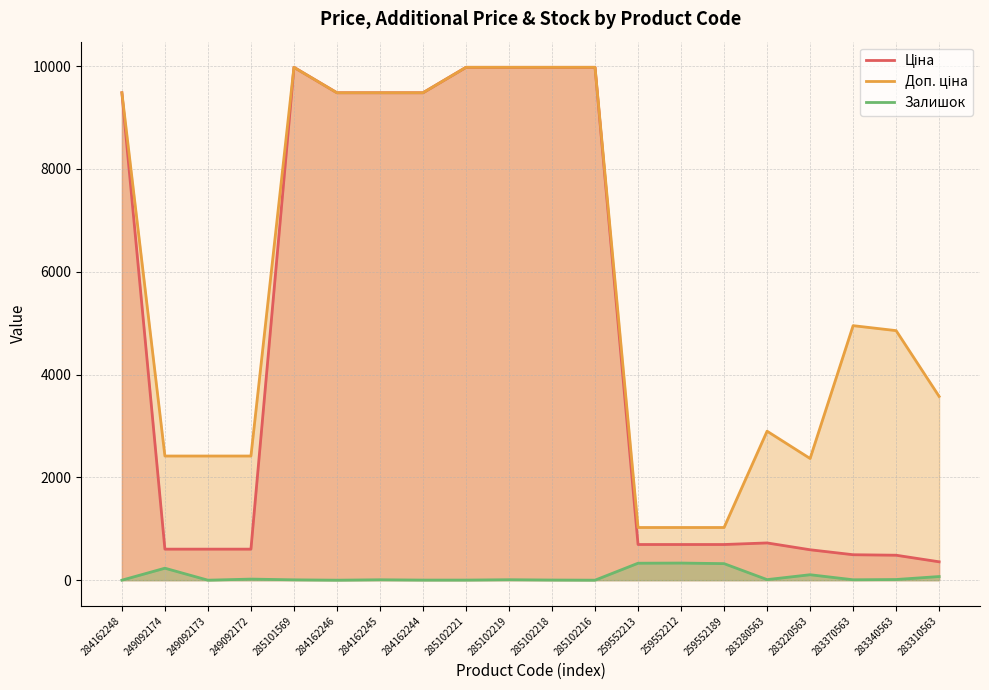

Between 259552213 and 284162245, which is larger?

284162245